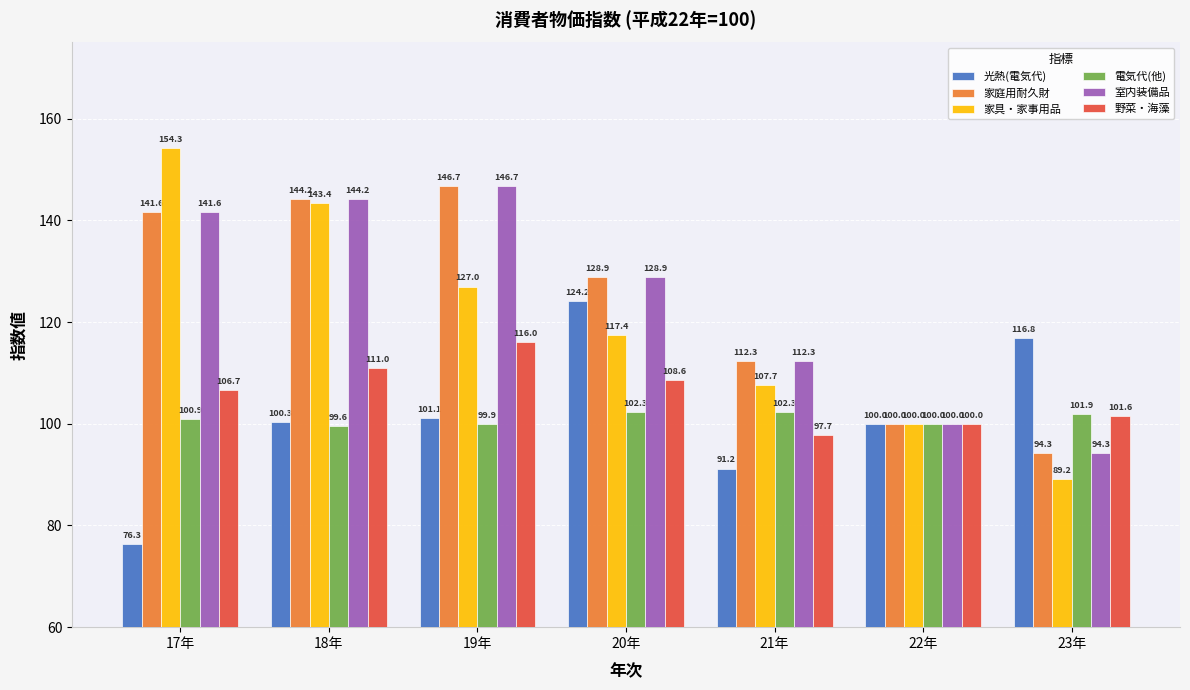

At which category does the chart reach its peak across all series?

17年